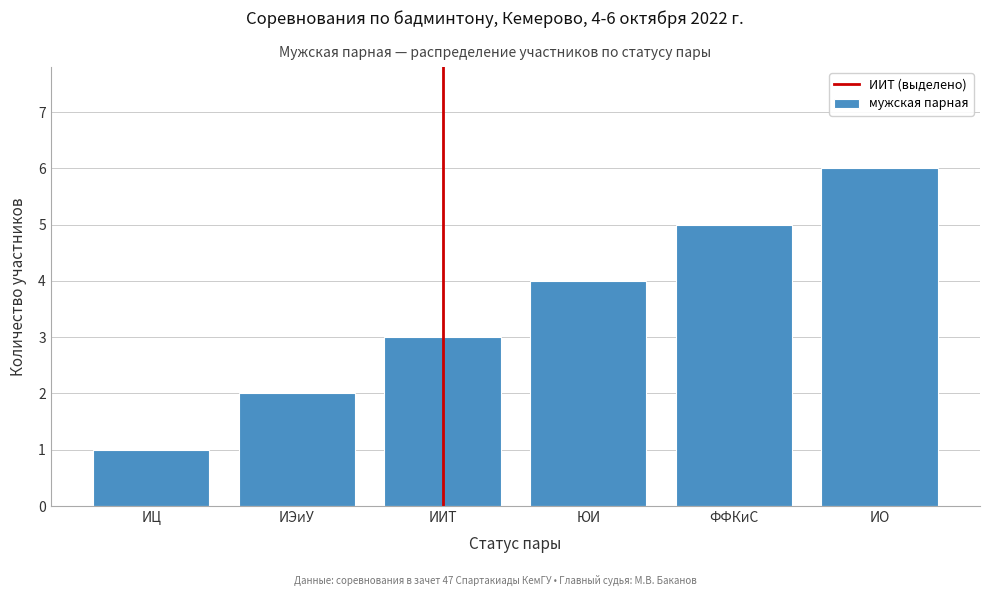

What is the greatest value displayed?

6